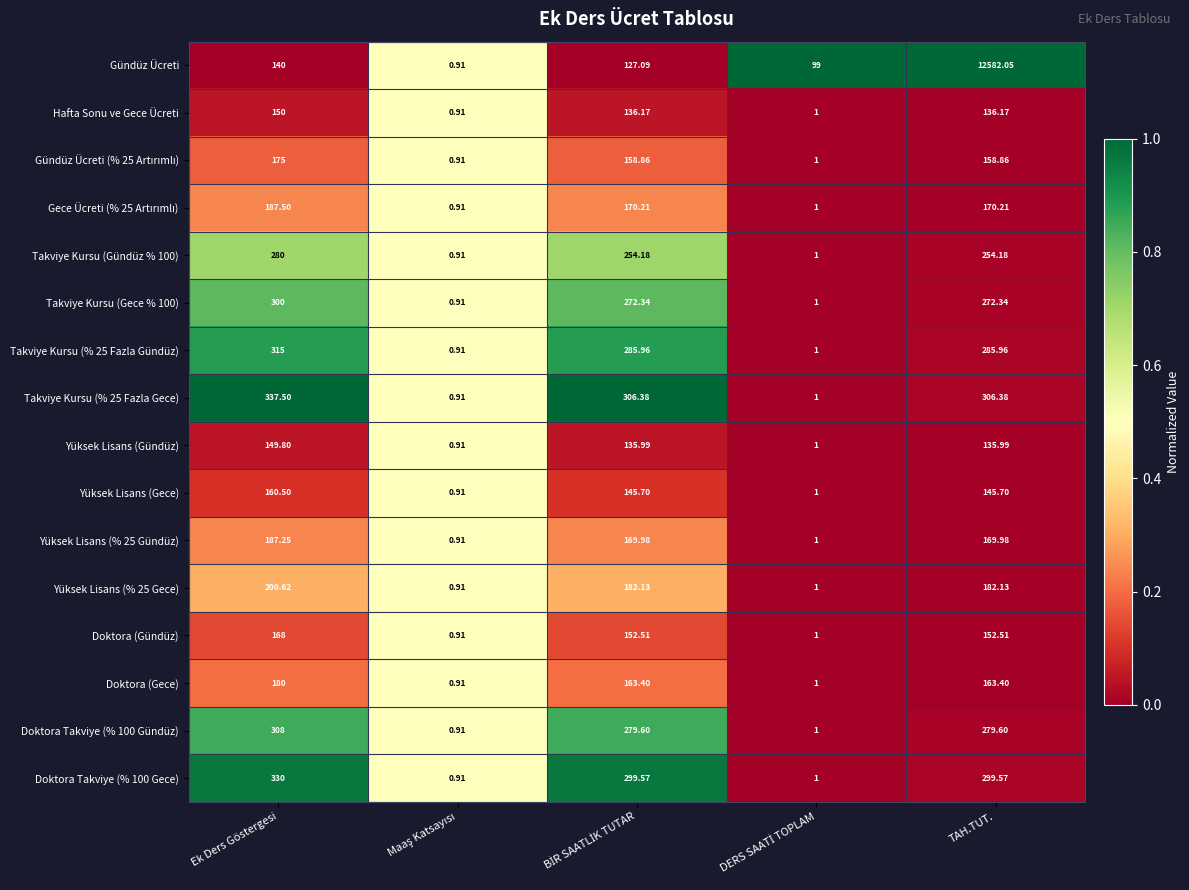

Which series has the largest range (max minus min)?

Gündüz Ücreti